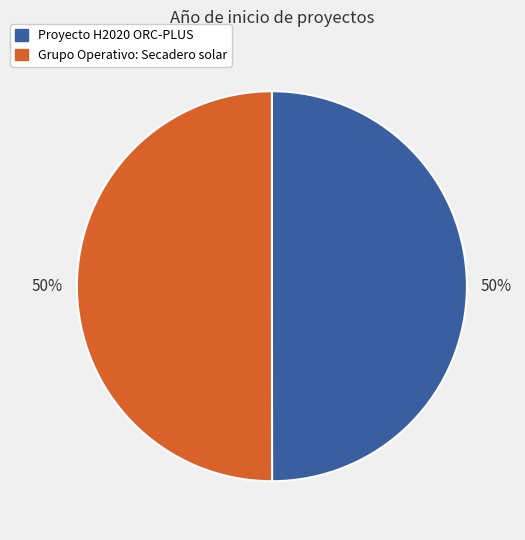

To the nearest percent, what is the average slice percentage?

50%